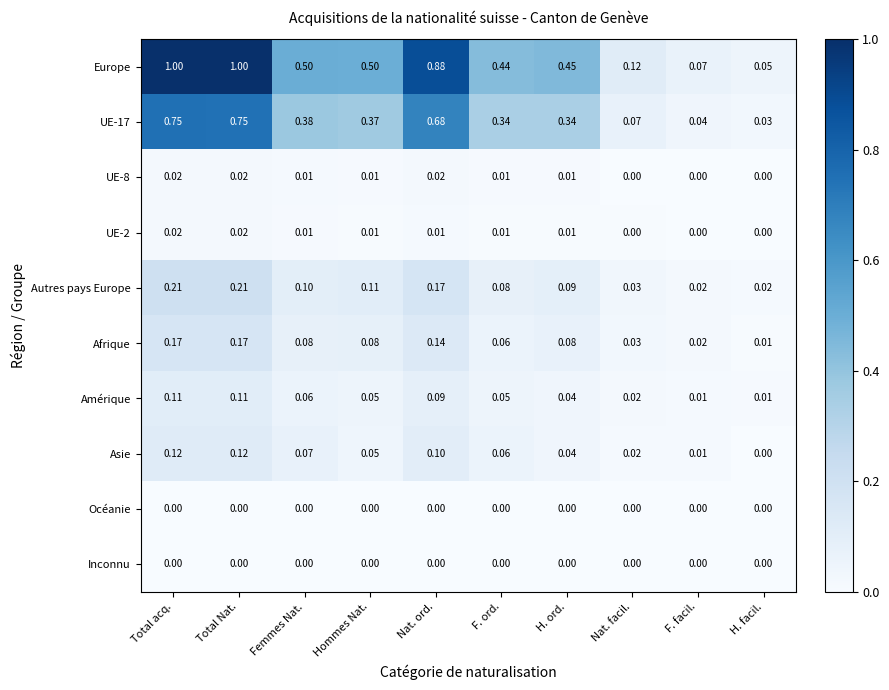

Is the value of UE-17 at H. ord. greater than the value of Océanie at Femmes Nat.?

Yes